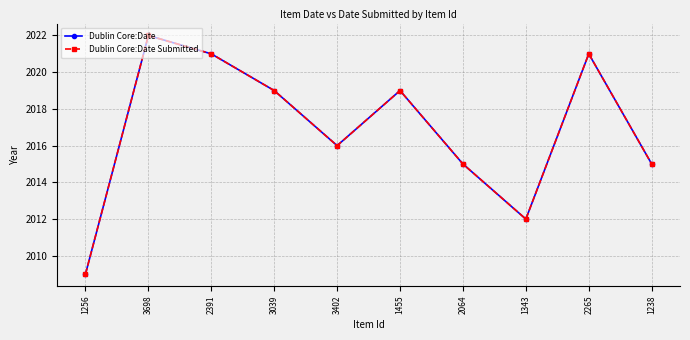

True or false: Dublin Core:Date Submitted and Dublin Core:Date cross at least once.

False